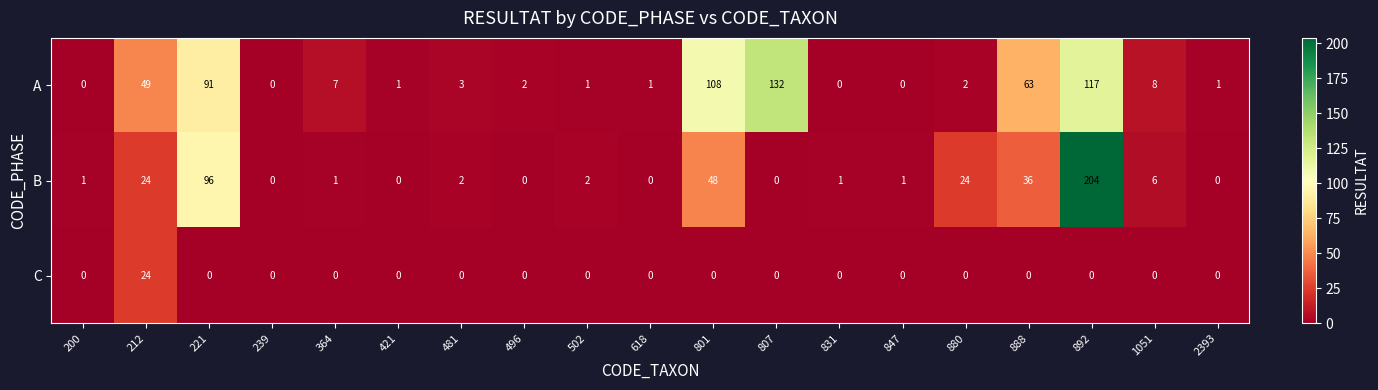

Rank the series by their average value, from lowest to highest.

C, B, A